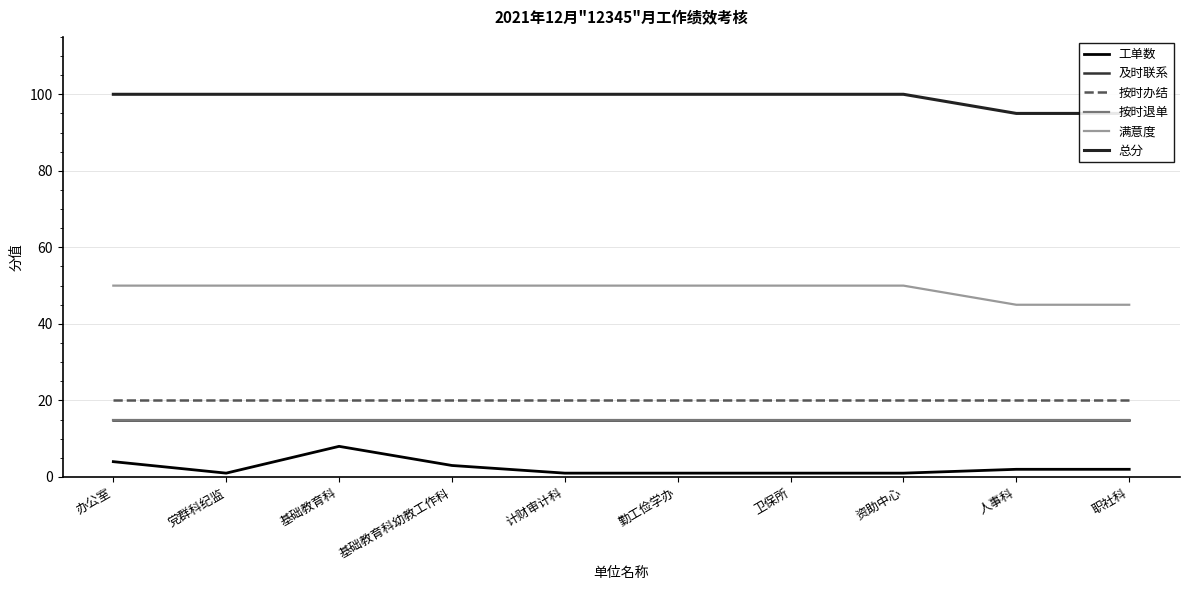

List the series in order of their peak value, highest first.

总分, 满意度, 按时办结, 及时联系, 按时退单, 工单数